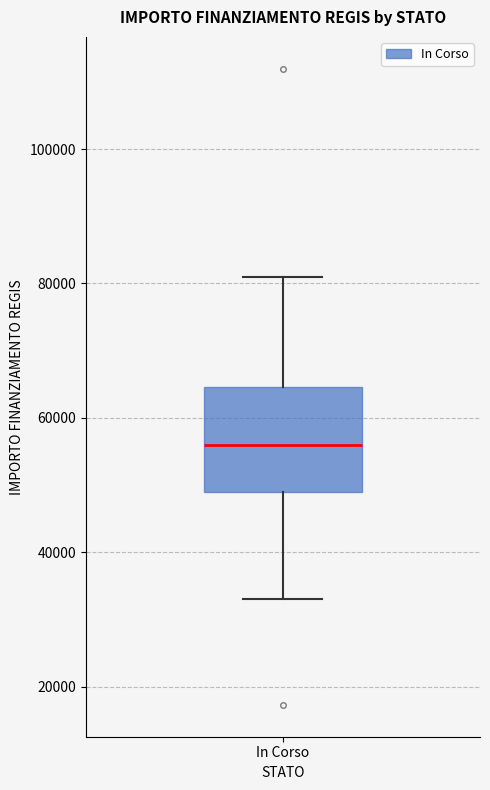

Where is the upper edge of the box for In Corso on the y-axis? The values are not printed on the chart, so give them approximately, as read against the axis.

64000